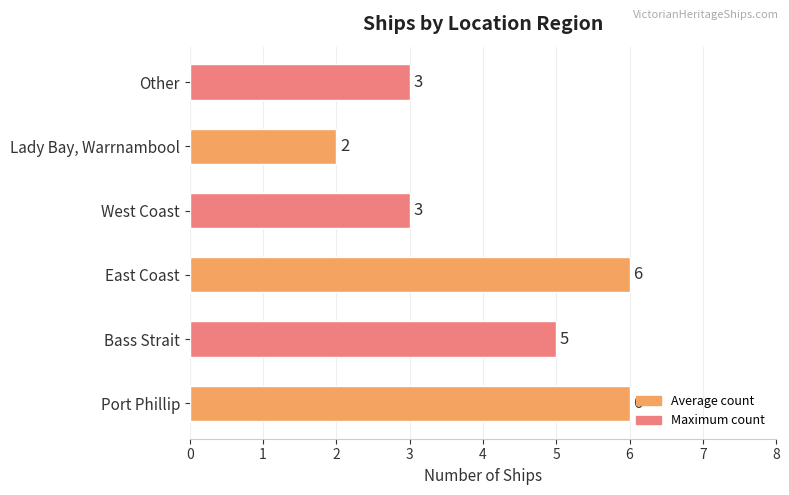

What value does the data have at West Coast?

3